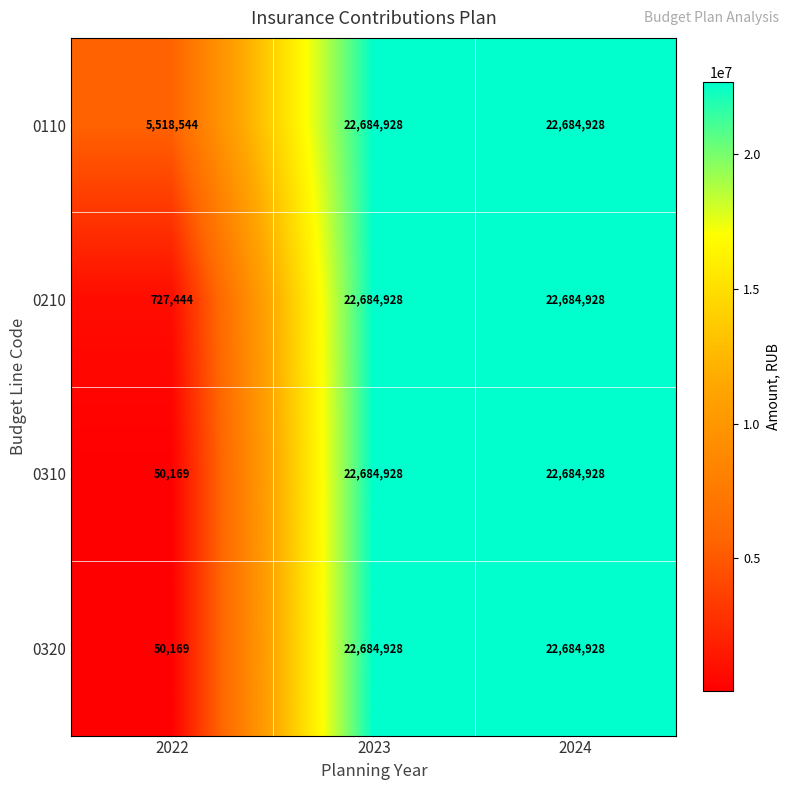

How many categories are shown in the chart?

3